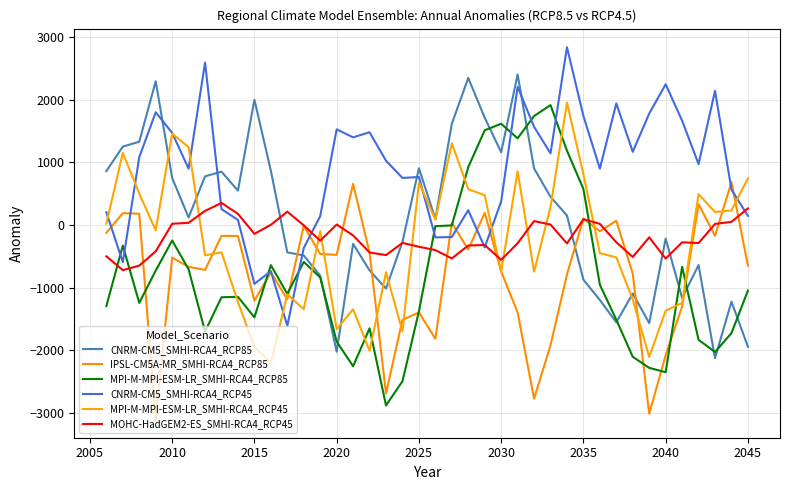

How many interior local peaks does the MOHC-HadGEM2-ES_SMHI-RCA4_RCP45 series have?

9